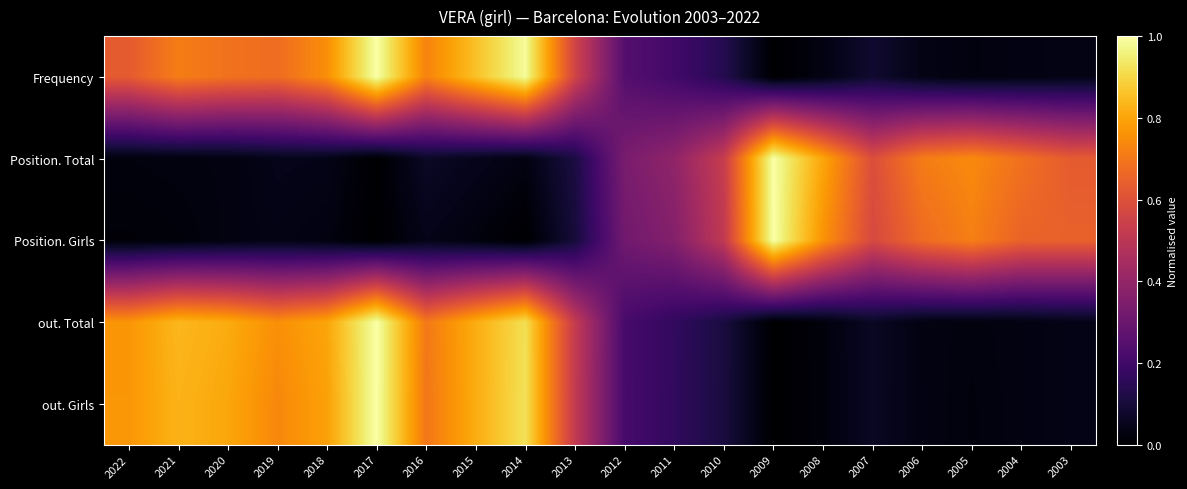

Reading left to right, list all the values displayed in this chart.

Frequency: 2022=0.6	2021=0.7	2020=0.7	2019=0.7	2018=0.8	2017=1.0	2016=0.7	2015=0.9	2014=1.0	2013=0.6	2012=0.2	2011=0.2	2010=0.1	2009=0.0	2008=0.0	2007=0.1	2006=0.0	2005=0.0	2004=0.0	2003=0.0
Position. Total: 2022=0.0	2021=0.0	2020=0.0	2019=0.0	2018=0.0	2017=0.0	2016=0.1	2015=0.0	2014=0.0	2013=0.1	2012=0.3	2011=0.4	2010=0.5	2009=1.0	2008=0.8	2007=0.6	2006=0.7	2005=0.7	2004=0.7	2003=0.6
Position. Girls: 2022=0.0	2021=0.0	2020=0.0	2019=0.0	2018=0.0	2017=0.0	2016=0.0	2015=0.0	2014=0.0	2013=0.1	2012=0.3	2011=0.4	2010=0.5	2009=1.0	2008=0.8	2007=0.6	2006=0.7	2005=0.7	2004=0.7	2003=0.6
out. Total: 2022=0.8	2021=0.8	2020=0.8	2019=0.8	2018=0.8	2017=1.0	2016=0.7	2015=0.8	2014=0.9	2013=0.5	2012=0.2	2011=0.2	2010=0.1	2009=0.0	2008=0.0	2007=0.1	2006=0.0	2005=0.0	2004=0.0	2003=0.0
out. Girls: 2022=0.8	2021=0.8	2020=0.8	2019=0.7	2018=0.8	2017=1.0	2016=0.7	2015=0.8	2014=0.9	2013=0.5	2012=0.2	2011=0.2	2010=0.1	2009=0.0	2008=0.0	2007=0.1	2006=0.0	2005=0.0	2004=0.0	2003=0.0